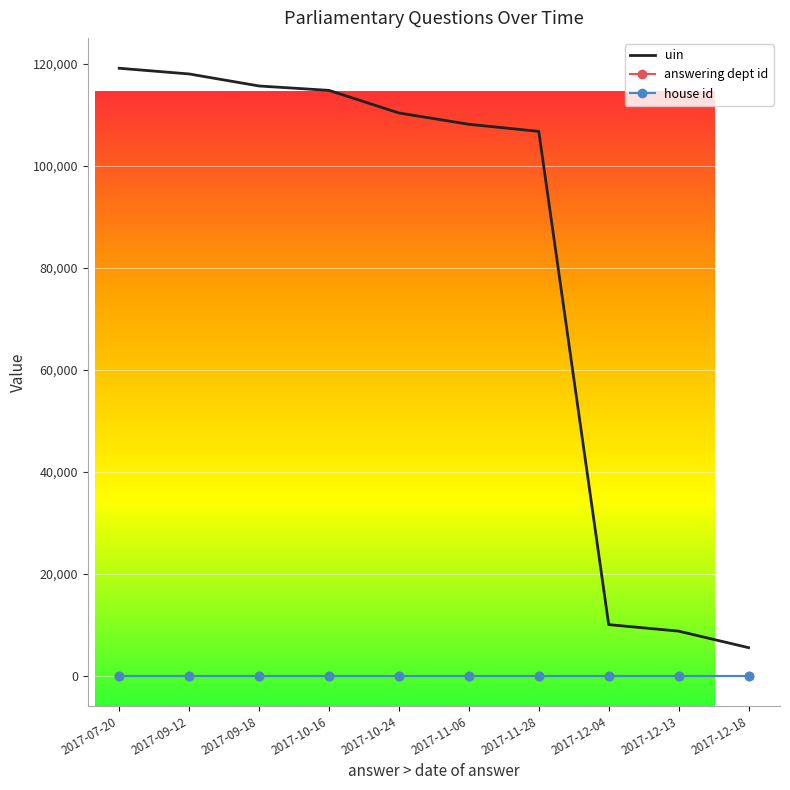

Between 2017-11-28 and 2017-12-13, which series saw the biggest shift?

uin